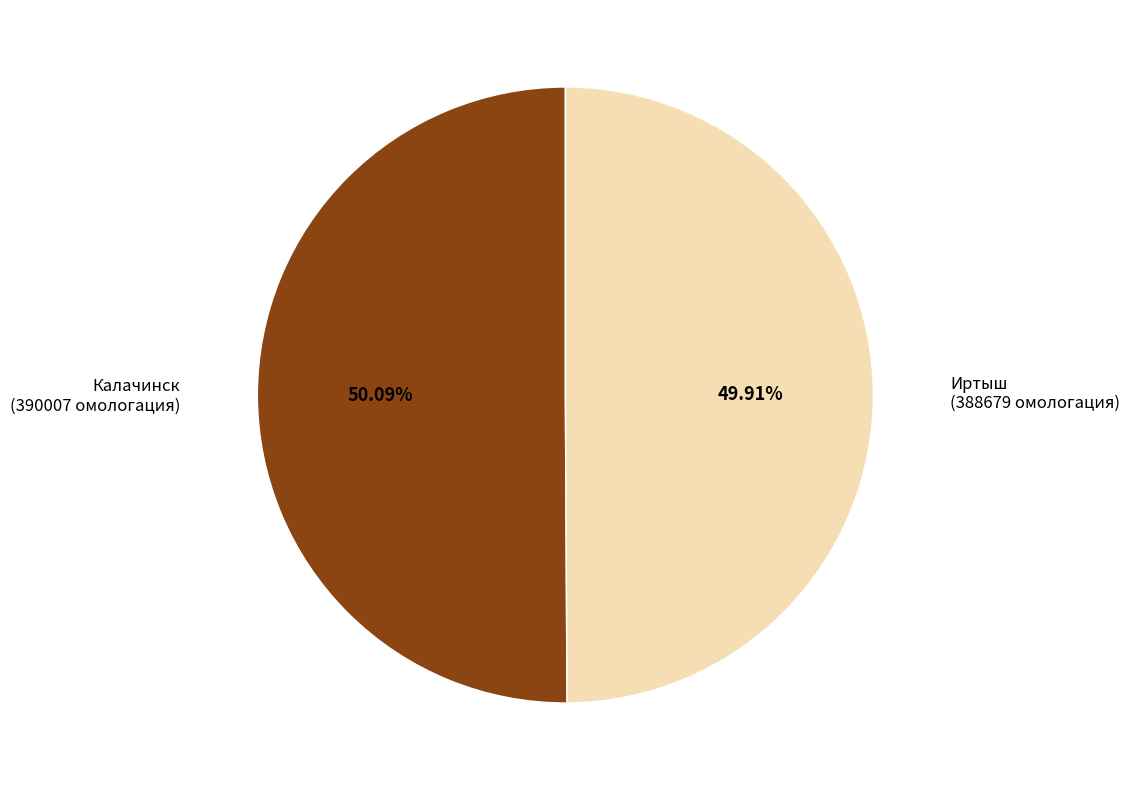

Is there any slice that represents more than half of the pie?

Yes